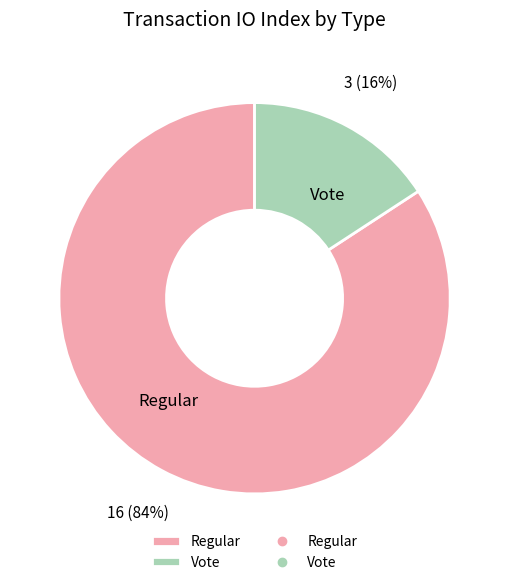

Which slice represents more than half of the pie?

Regular